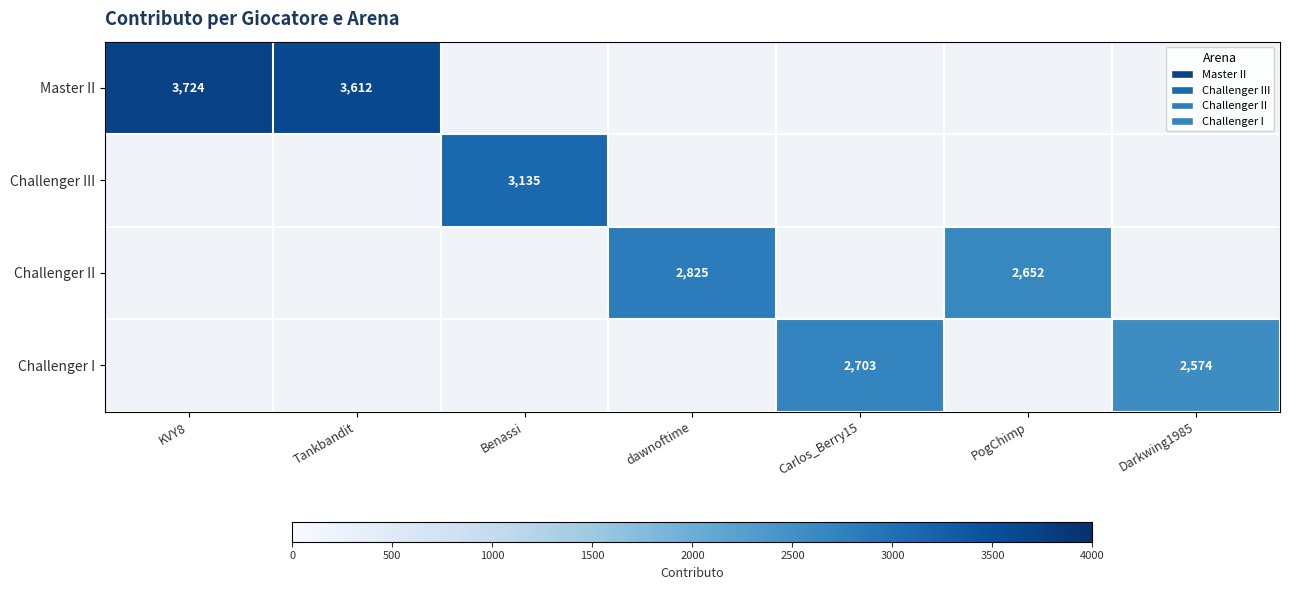

True or false: Challenger II has a value of 3732 at PogChimp.

False